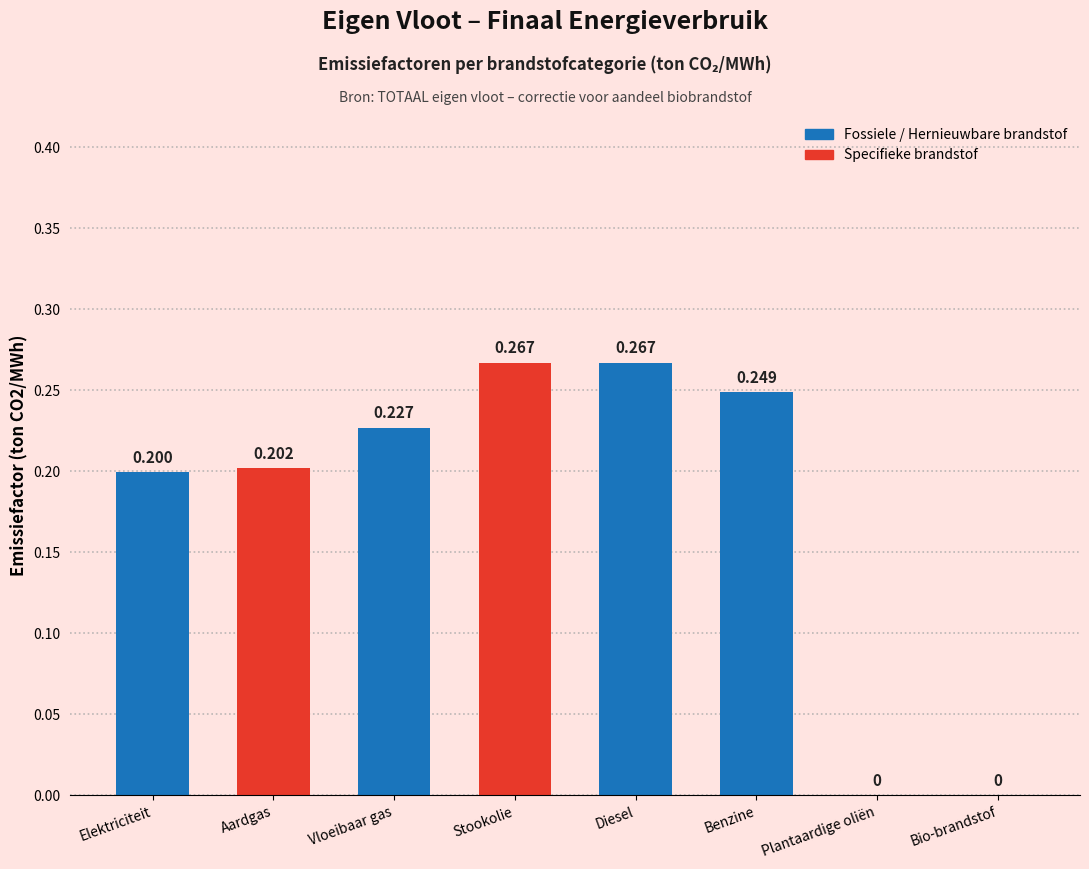

Between Bio-brandstof and Vloeibaar gas, which is larger?

Vloeibaar gas